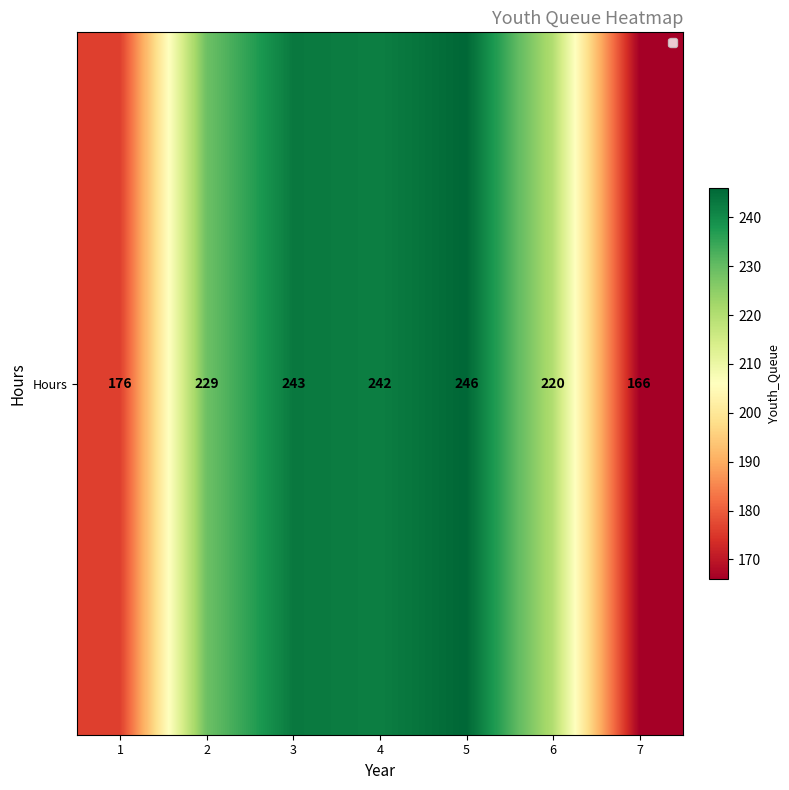

The chart shows a value of 248 at 1. True or false?

False